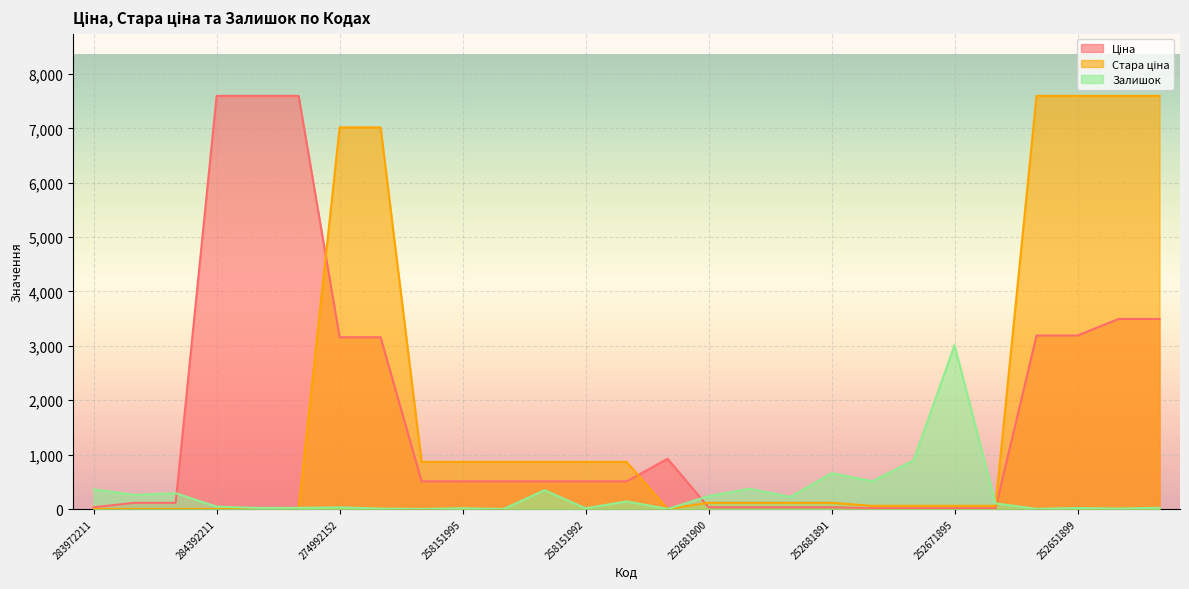

List the series in order of their peak value, lowest first.

Залишок, Ціна, Стара ціна